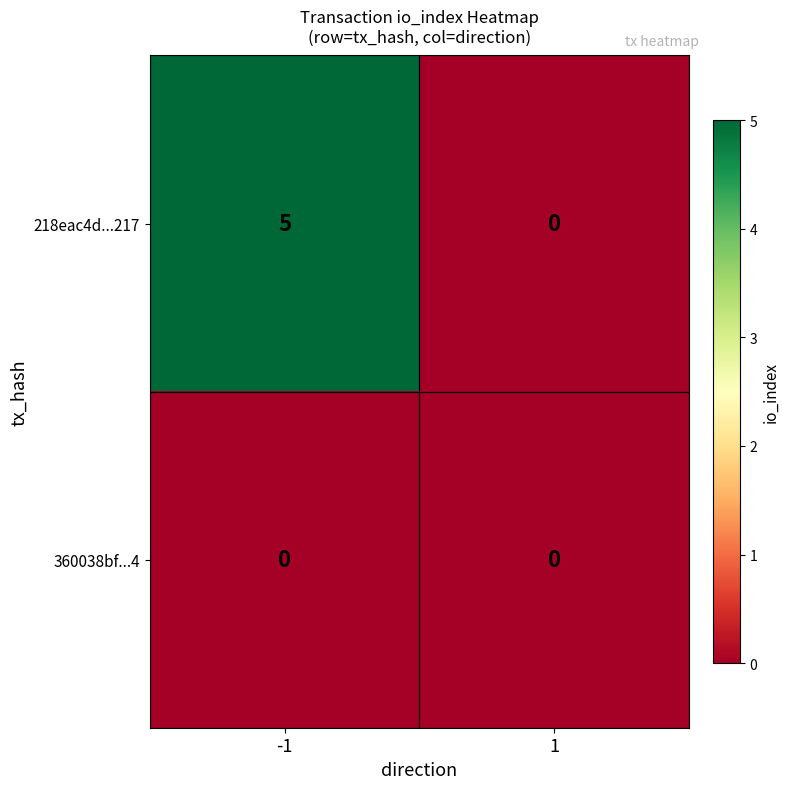

What is the total value across all series at -1?

5